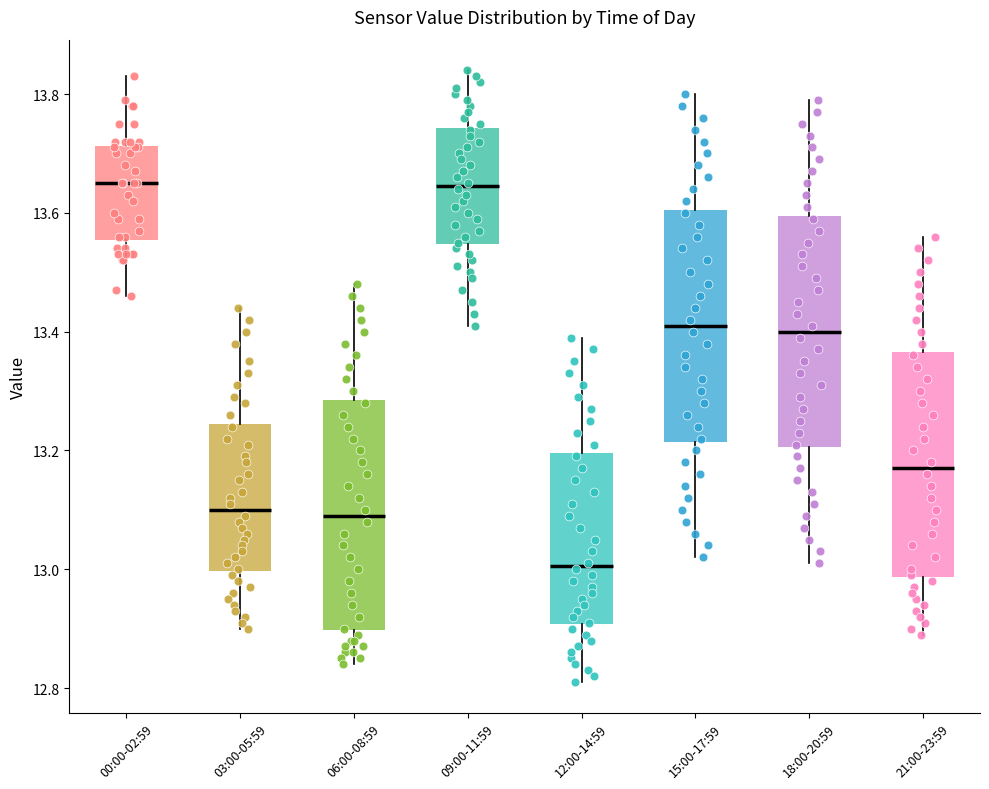

Reading left to right, read every box against the y-axis: the position of its median line, the range the box covers, and the ends of its whiskers. The values are not printed on the chart, so give them approximately, as read against the axis.

00:00-02:59: median 13.66, box 13.56 to 13.72, whiskers 13.46 to 13.84
03:00-05:59: median 13.10, box 13.00 to 13.24, whiskers 12.90 to 13.44
06:00-08:59: median 13.10, box 12.90 to 13.28, whiskers 12.84 to 13.48
09:00-11:59: median 13.64, box 13.54 to 13.74, whiskers 13.42 to 13.84
12:00-14:59: median 13.00, box 12.90 to 13.20, whiskers 12.82 to 13.40
15:00-17:59: median 13.42, box 13.22 to 13.60, whiskers 13.02 to 13.80
18:00-20:59: median 13.40, box 13.20 to 13.60, whiskers 13.02 to 13.80
21:00-23:59: median 13.18, box 12.98 to 13.36, whiskers 12.90 to 13.56